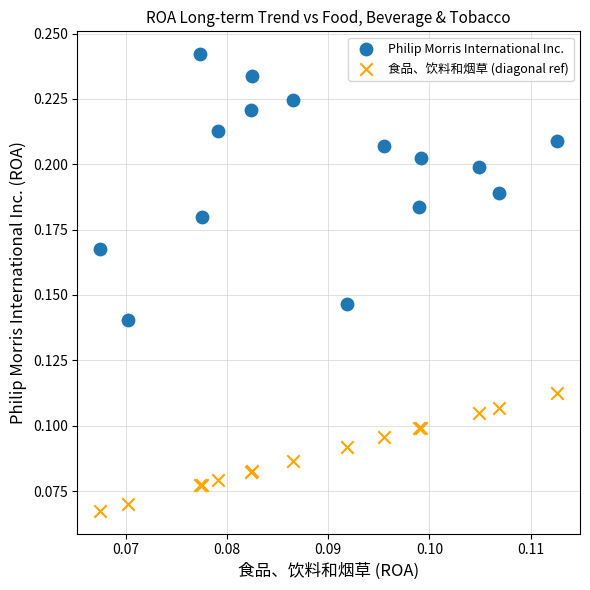

Which series contains the lowest Y value?

食品、饮料和烟草 (diagonal ref)